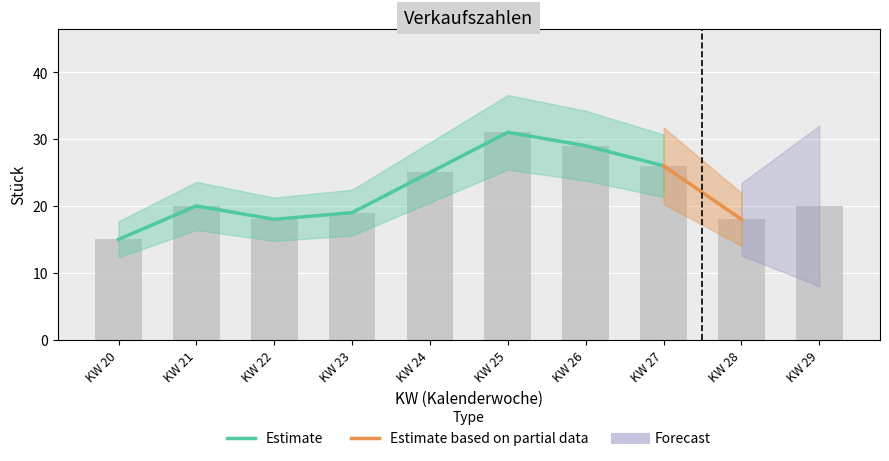

At which label is the value closest to 23?

KW 24